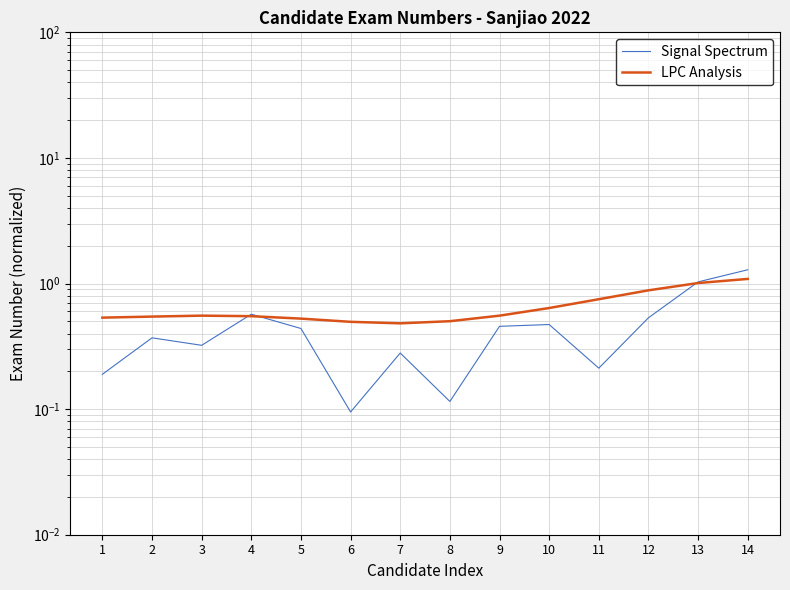

True or false: Signal Spectrum has a value of 0.4 at 5.

True